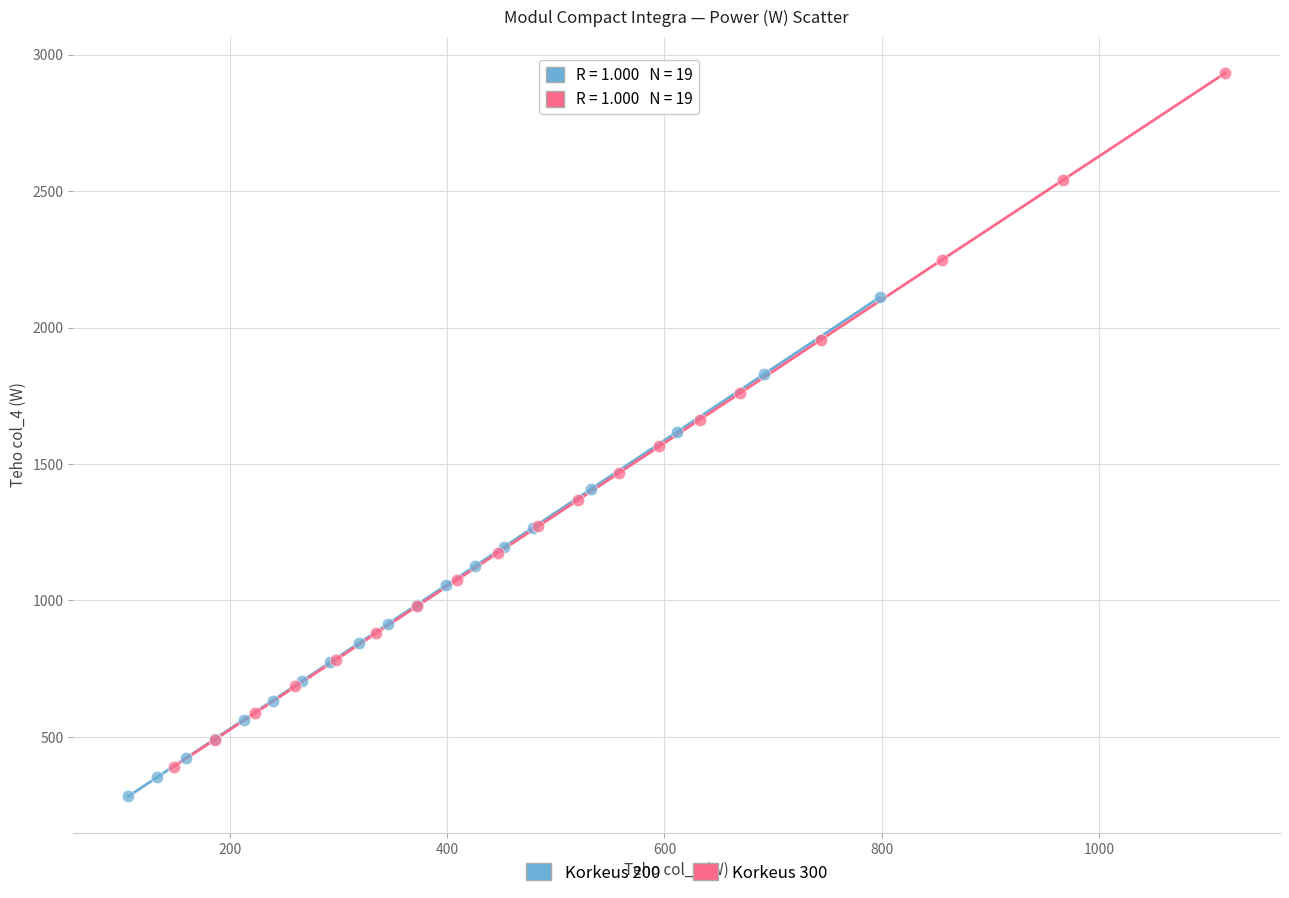

Which series contains the highest Y value?

Korkeus 300